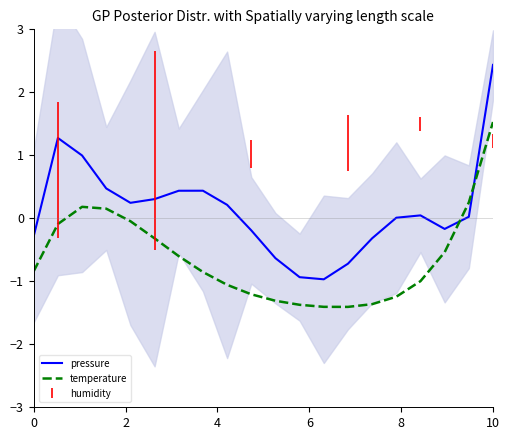

True or false: temperature has a value of -0.3 at 0.

False